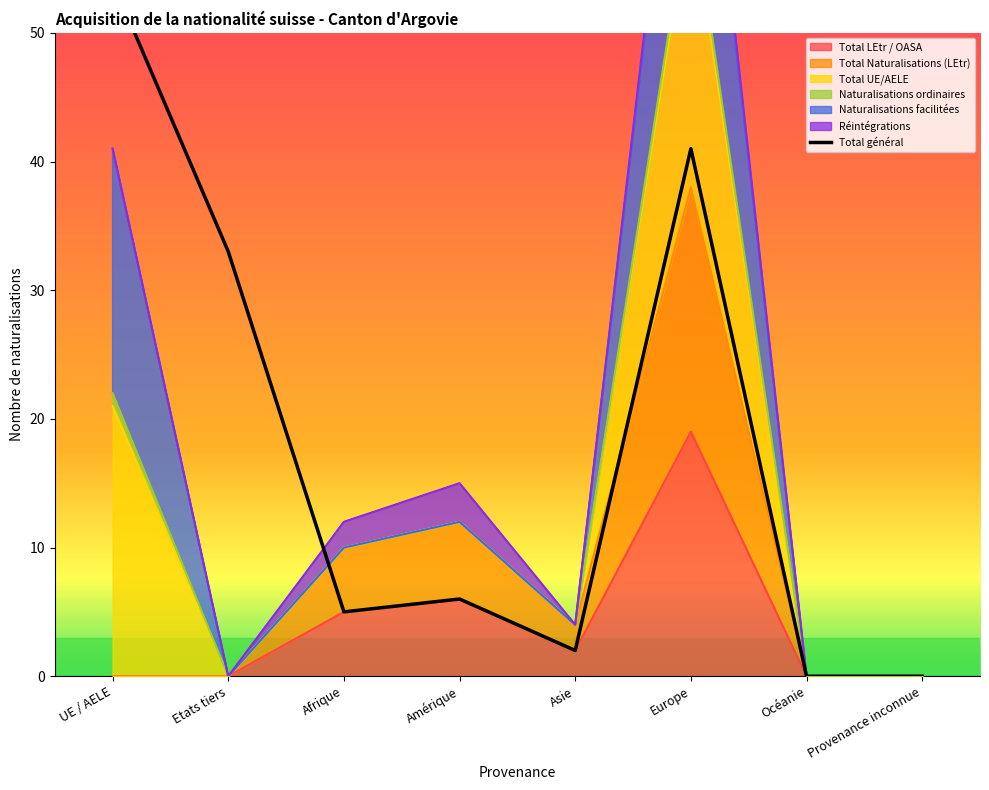

At which category does the chart reach its peak across all series?

UE / AELE